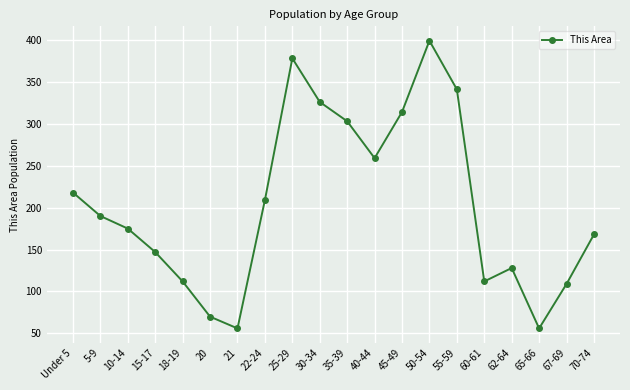

What position from the right is 55-59?

6